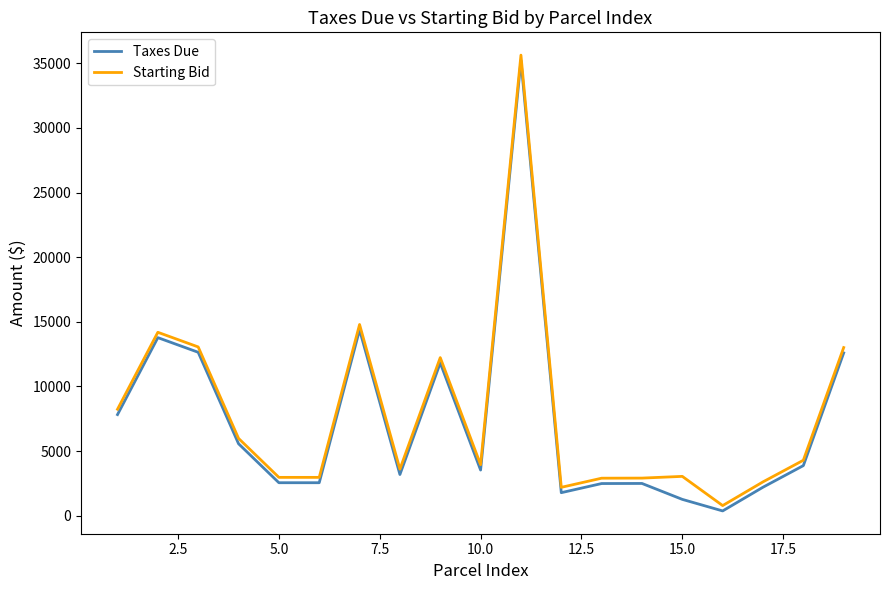

What is the difference between the maximum and minimum values in the Taxes Due series?

34852.9